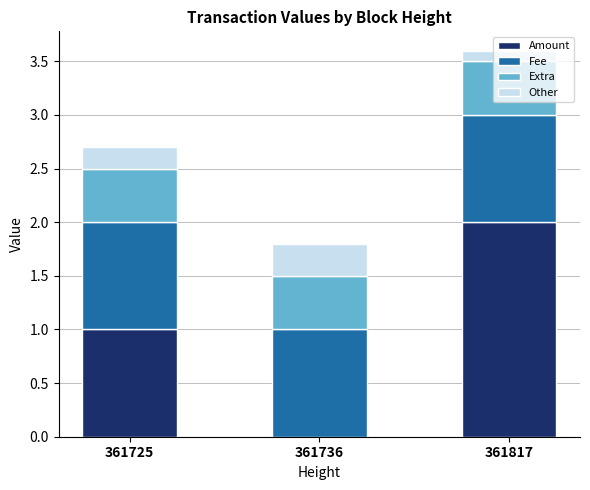

What is the approximate value of Amount at 361817?

2.0